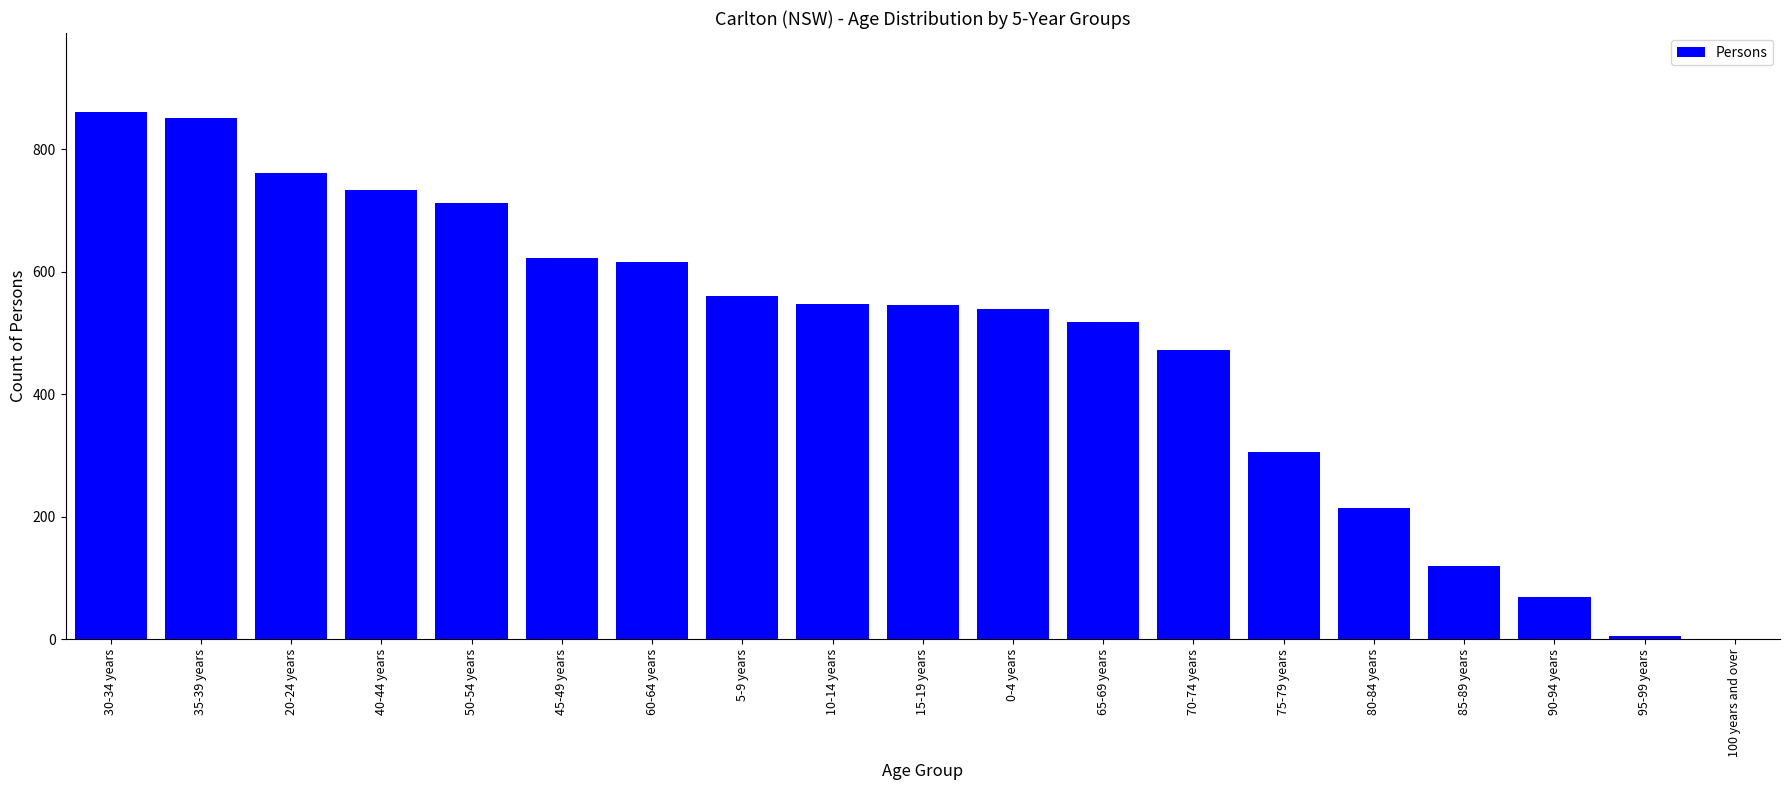

What is the difference between the values at 90-94 years and 75-79 years?

237